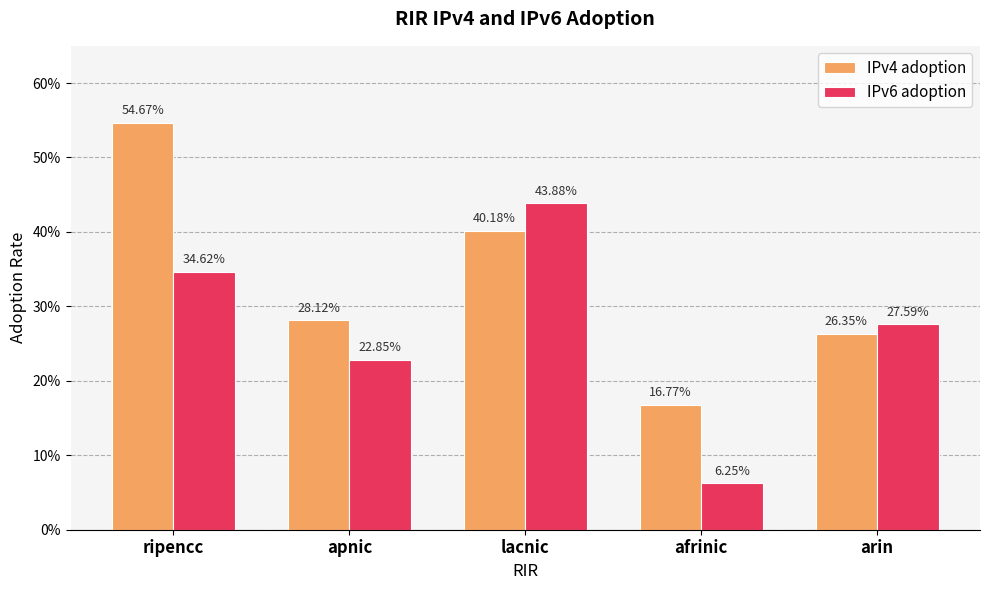

At which category is the sum across all series the highest?

ripencc